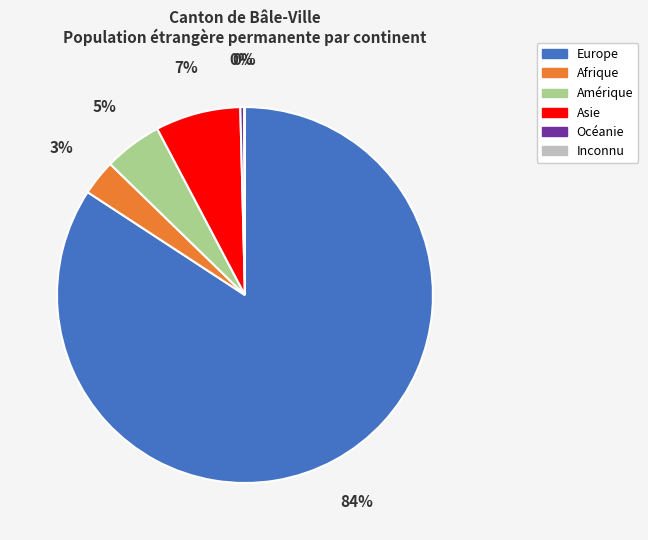

To the nearest percent, what percentage of the pie is Amérique?

5%